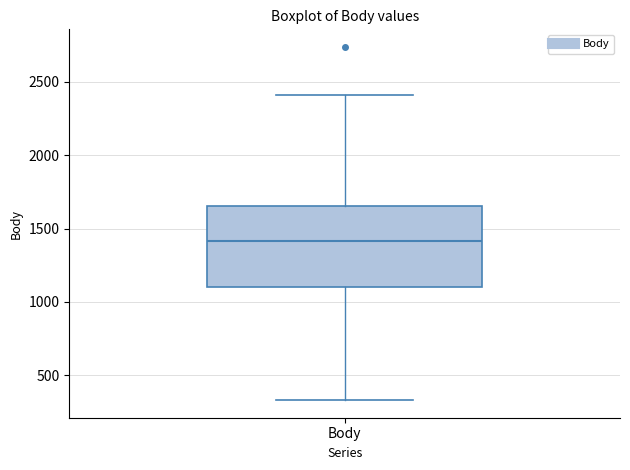

Where is the upper edge of the box for Body on the y-axis? The values are not printed on the chart, so give them approximately, as read against the axis.

1650